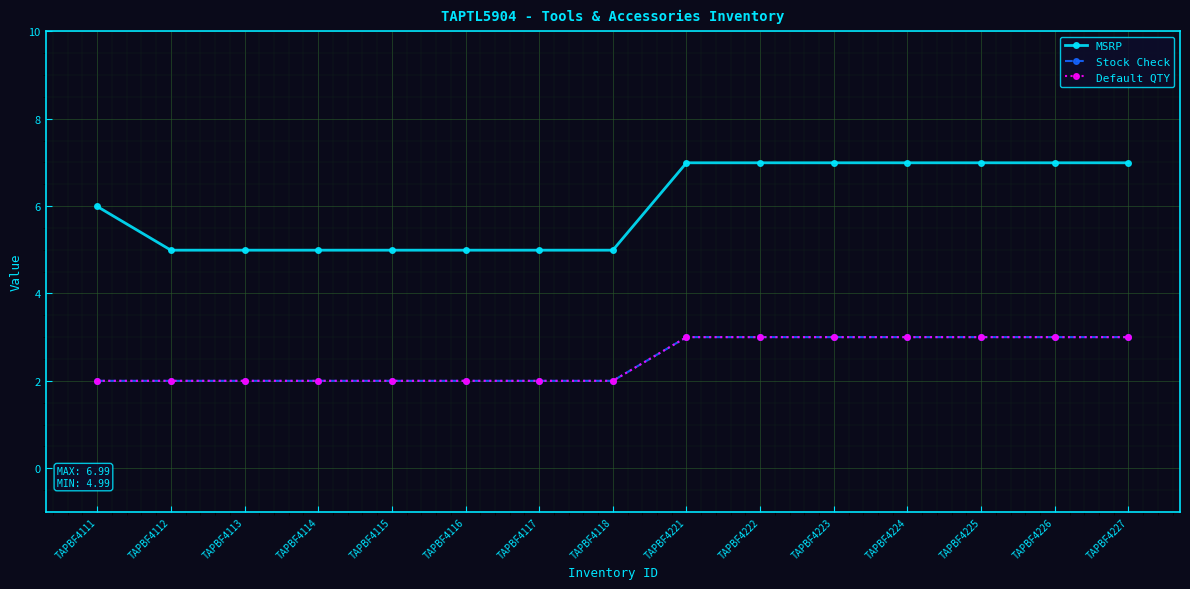

What is the highest value of the Default QTY series?

3.0